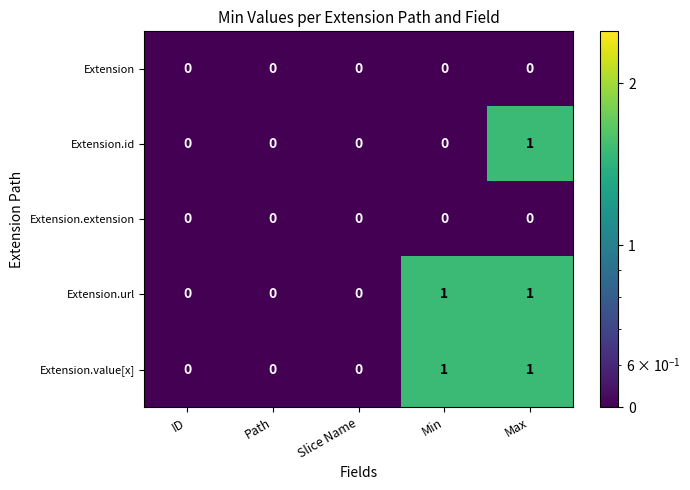

Is the value of Extension.extension at Path greater than the value of Extension.id at Max?

No